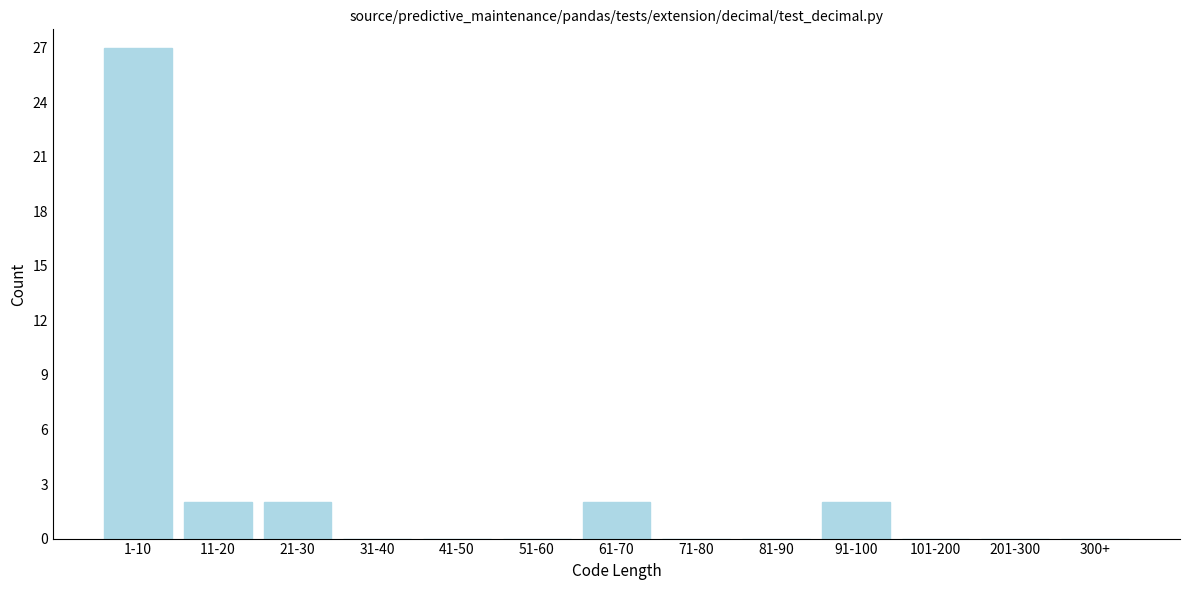

Reading right to left, transcribe all the data shown in this chart.

300+=0	201-300=0	101-200=0	91-100=2	81-90=0	71-80=0	61-70=2	51-60=0	41-50=0	31-40=0	21-30=2	11-20=2	1-10=27